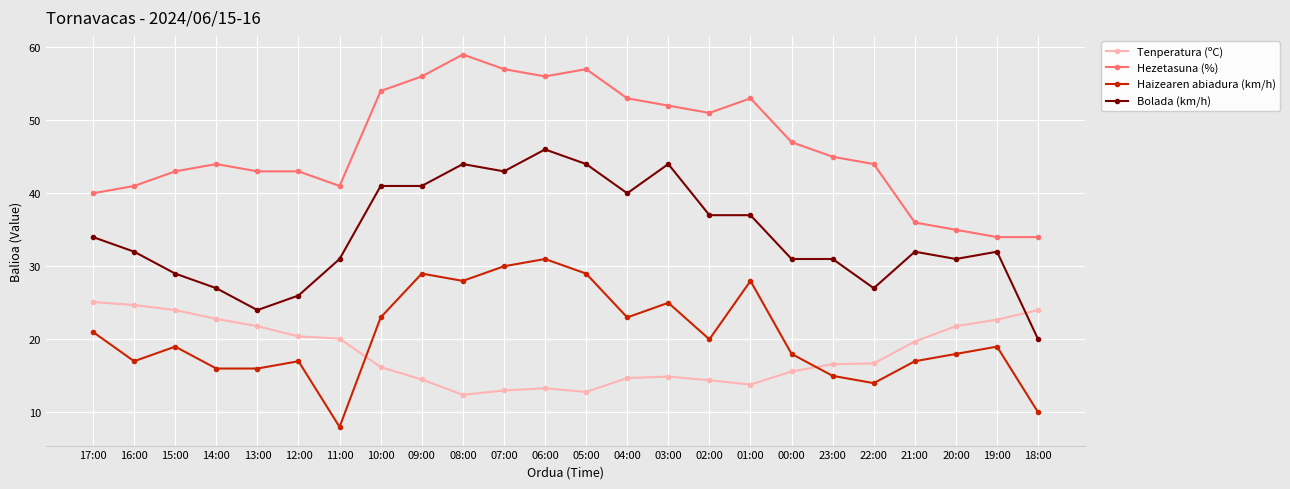

What is the lowest value of the Hezetasuna (%) series?

34.0